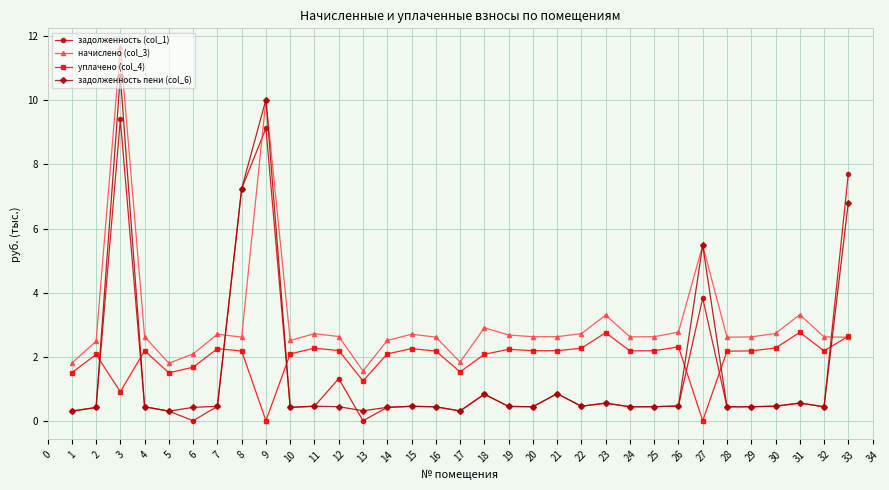

After their last crossing, which series has the higher values: начислено (col_3) or задолженность (col_1)?

задолженность (col_1)